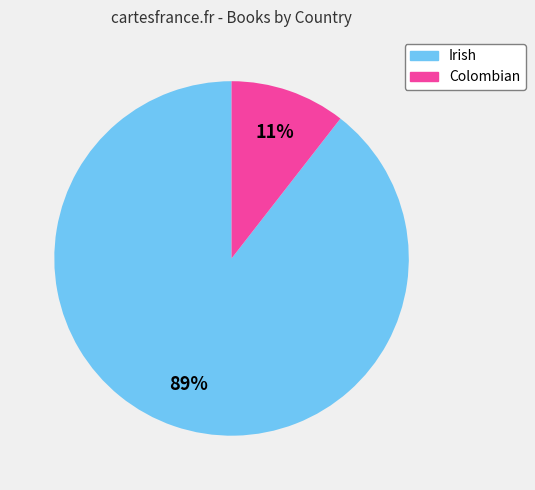

Which slice is the smallest?

Colombian